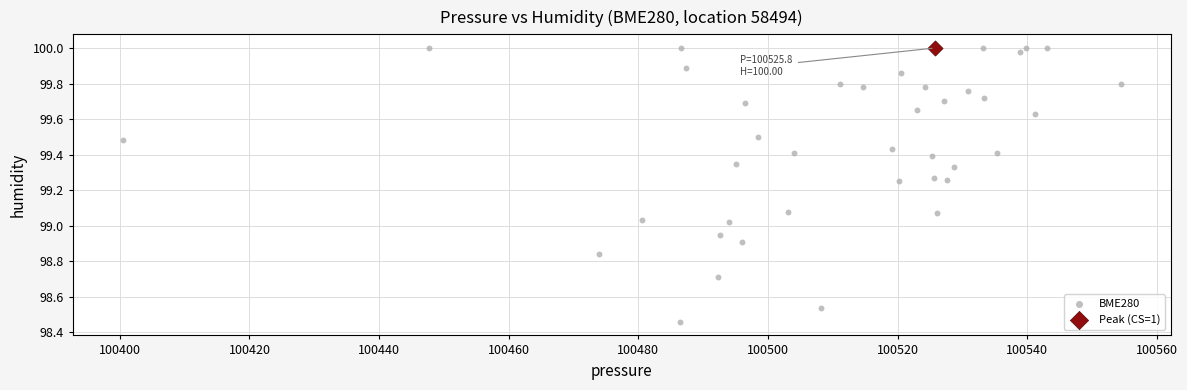

What are all the series names shown in the legend?

BME280, Peak (CS=1)